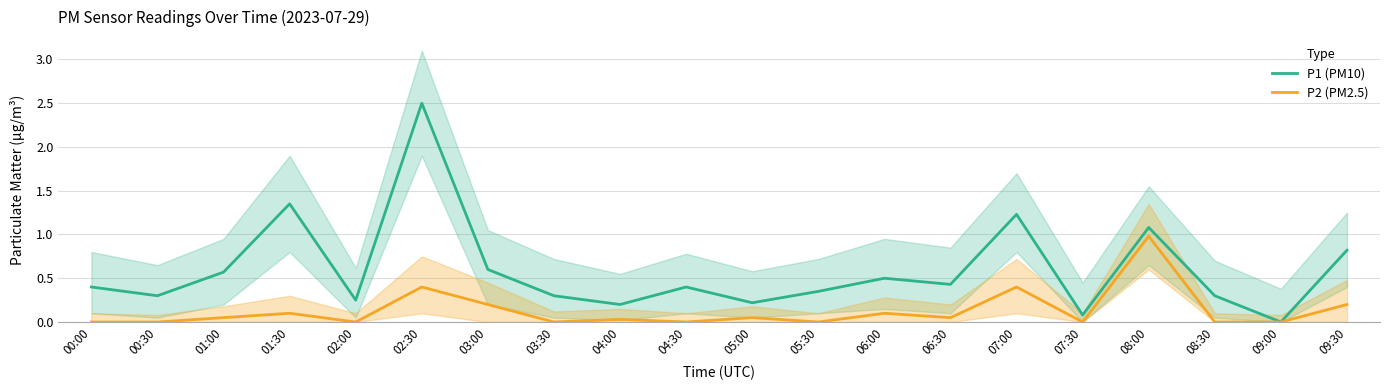

Reading left to right, transcribe all the data shown in this chart.

P1 (PM10): 0.4	0.3	0.6	1.4	0.2	2.5	0.6	0.3	0.2	0.4	0.2	0.3	0.5	0.4	1.2	0.1	1.1	0.3	0.0	0.8
P2 (PM2.5): 0.0	0.0	0.1	0.1	0.0	0.4	0.2	0.0	0.0	0.0	0.1	0.0	0.1	0.1	0.4	0.0	1.0	0.0	0.0	0.2